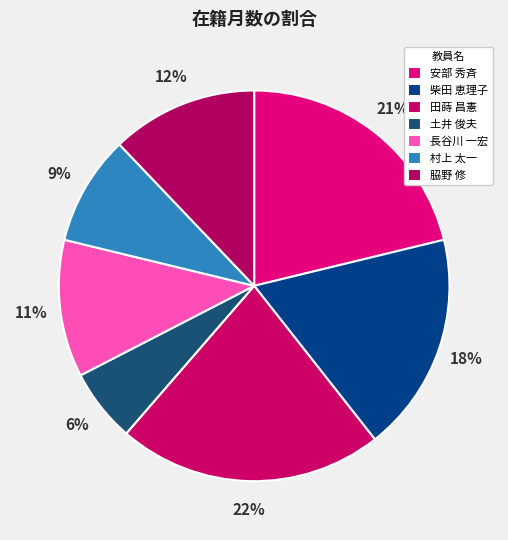

Does 柴田 恵理子 represent more than half of the total?

No